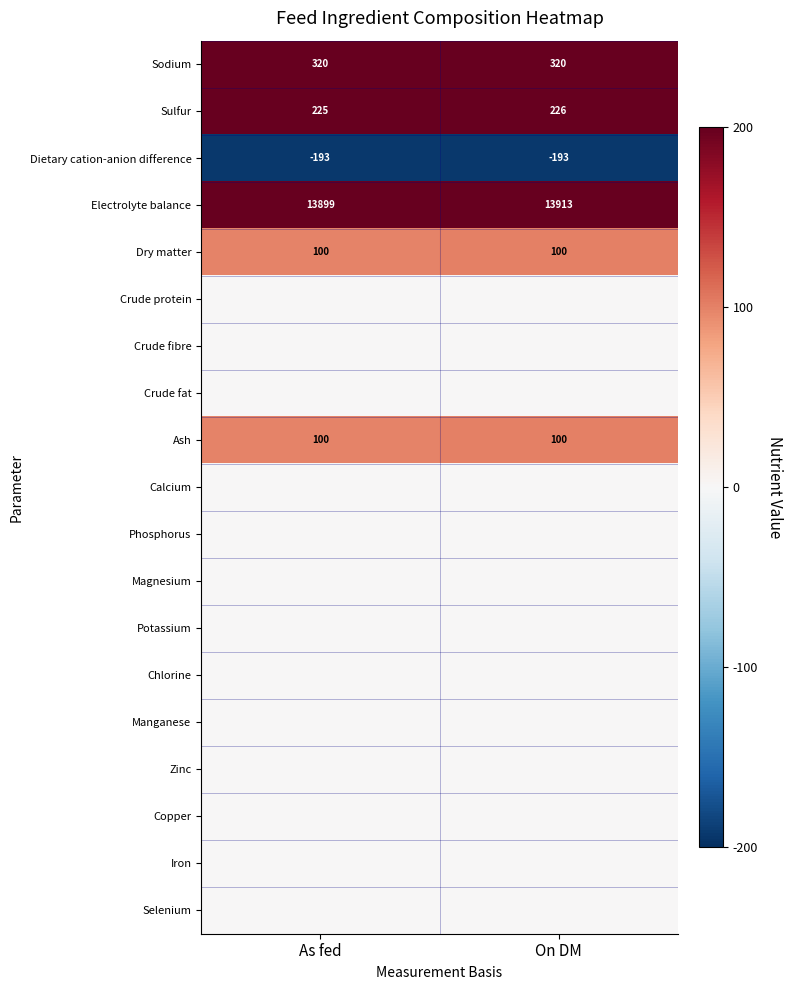

The value of Ash at On DM is 100. True or false?

True